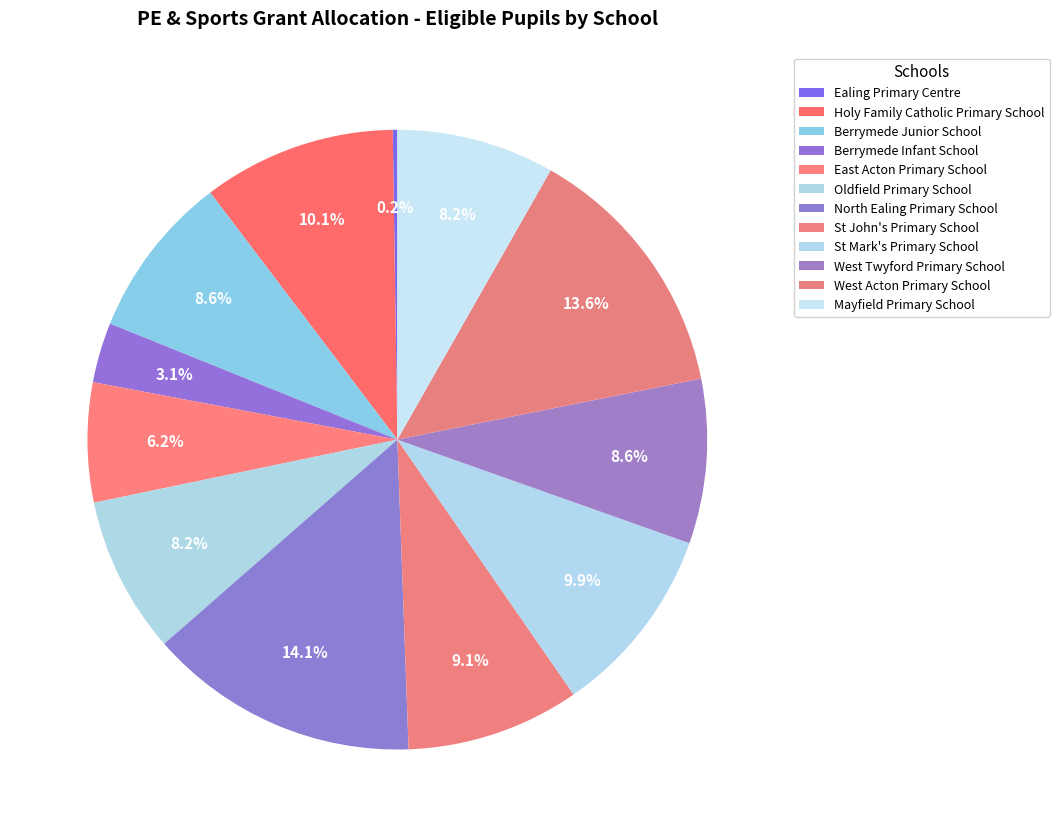

To the nearest percent, what portion does North Ealing Primary School represent?

14%